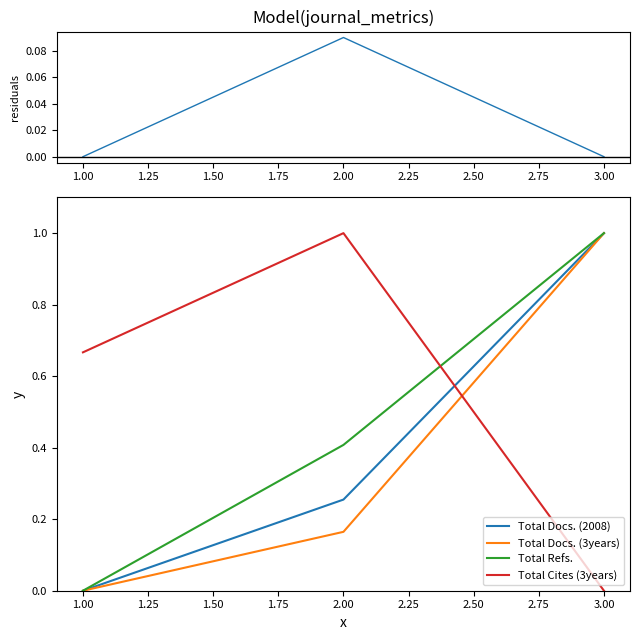

Does the chart have visible grid lines?

No